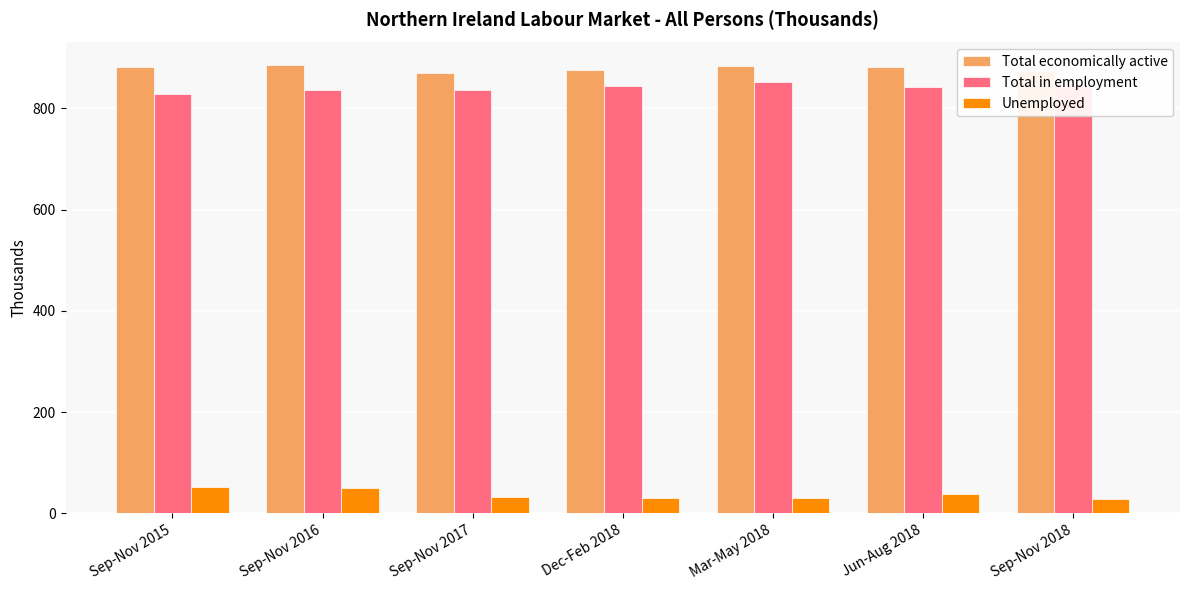

Is it true that Total in employment equals 1209 at Sep-Nov 2016?

False